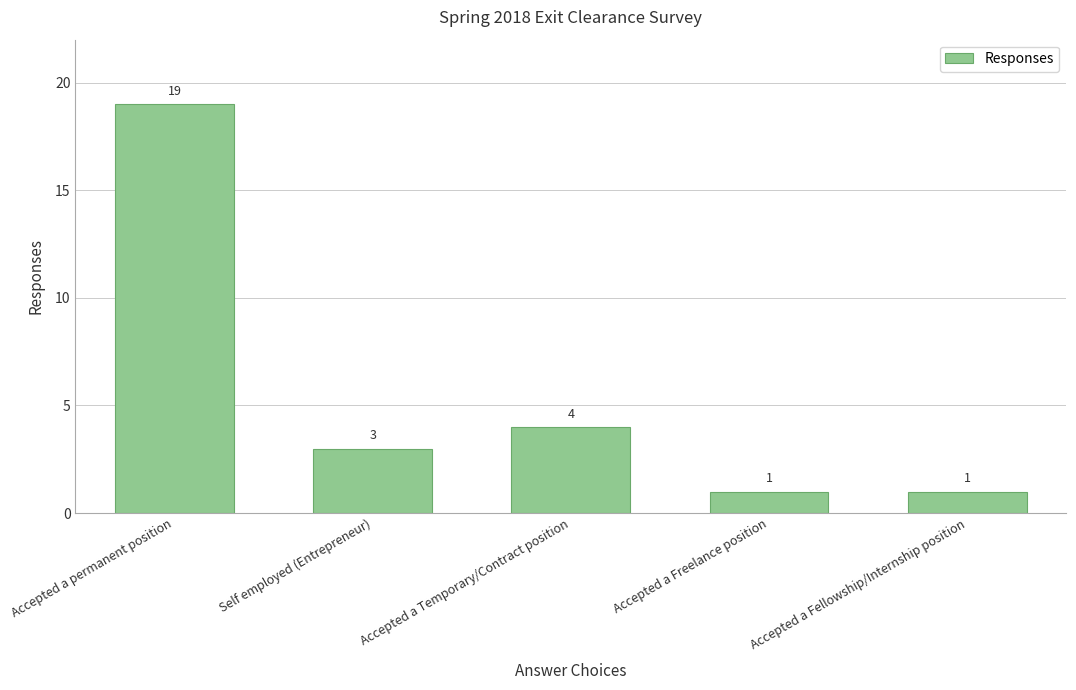

Reading left to right, extract all data points from this chart.

19	3	4	1	1